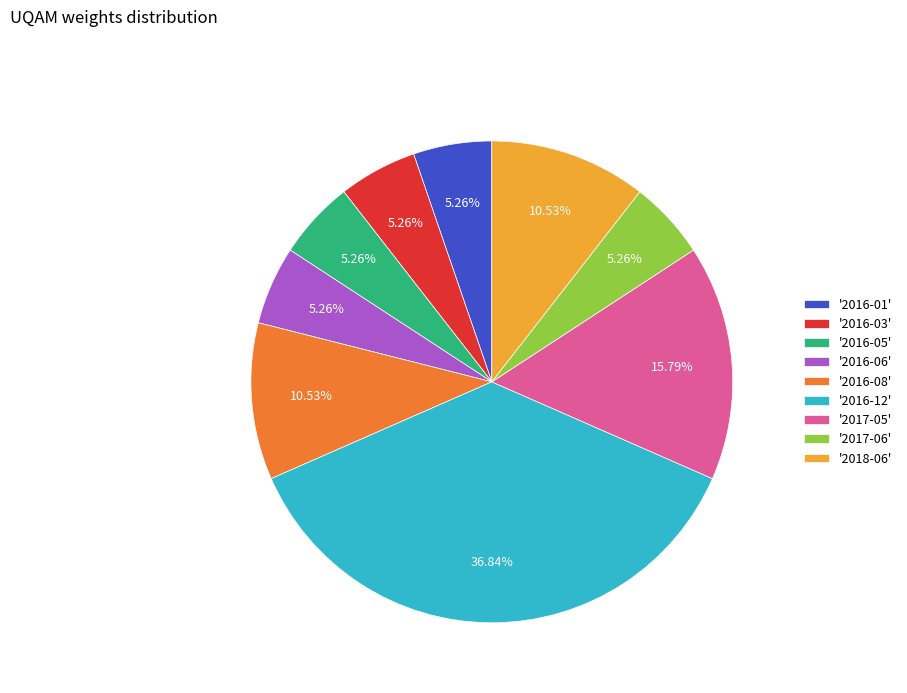

To the nearest percent, what is the average slice percentage?

11%